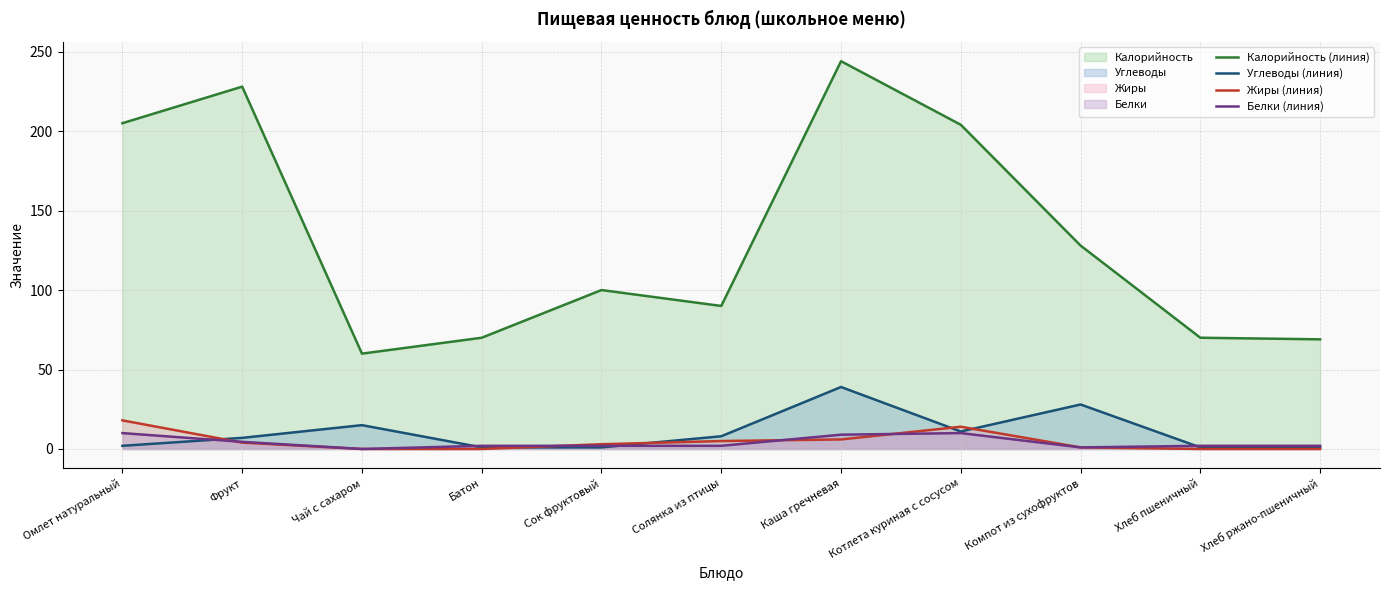

Is the value of Жиры (линия) at Сок фруктовый greater than the value of Белки (линия) at Чай с сахаром?

Yes